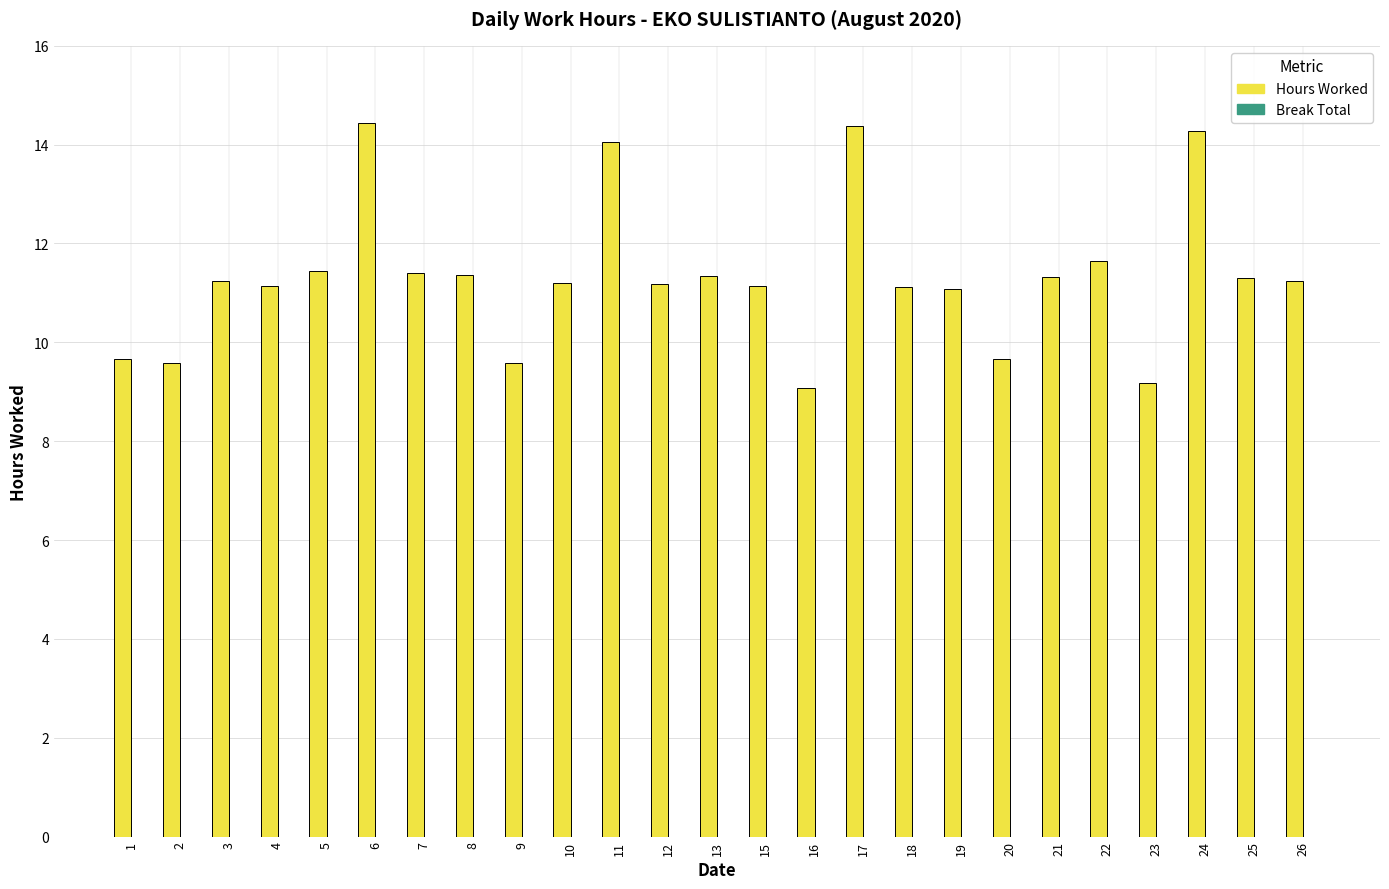

What is the average value?

11.3